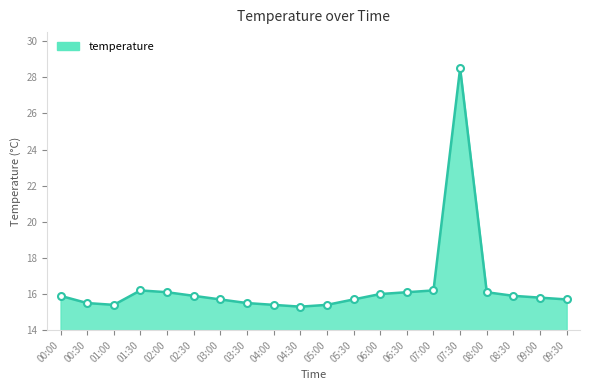

What is the difference between the maximum and minimum values?

13.2